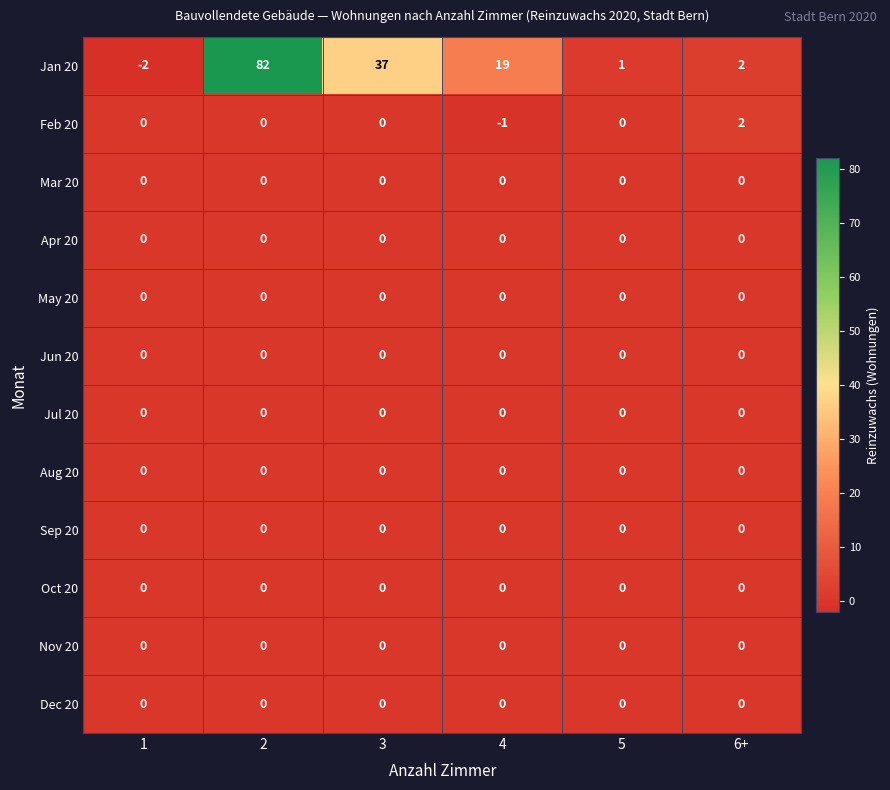

Which category has the highest value across all series?

2